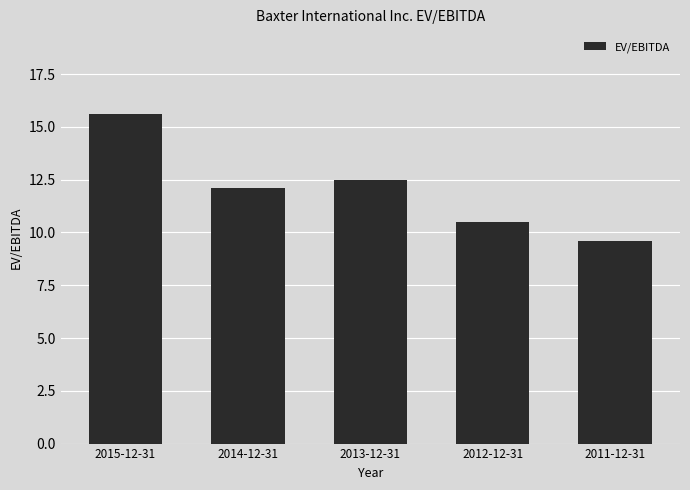

What is the greatest value displayed?

15.6